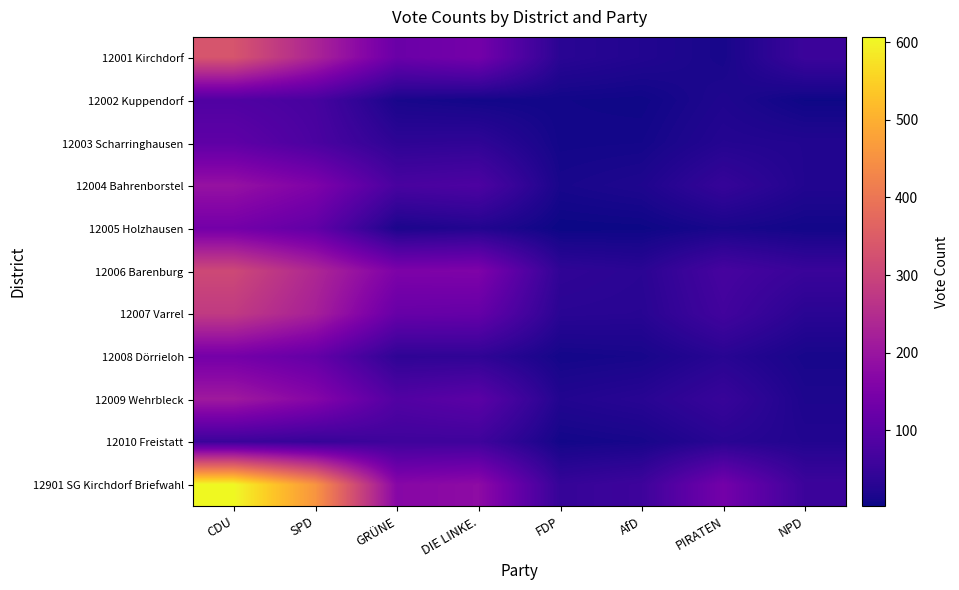

Which series changed the most between DIE LINKE. and NPD?

12901 SG Kirchdorf Briefwahl